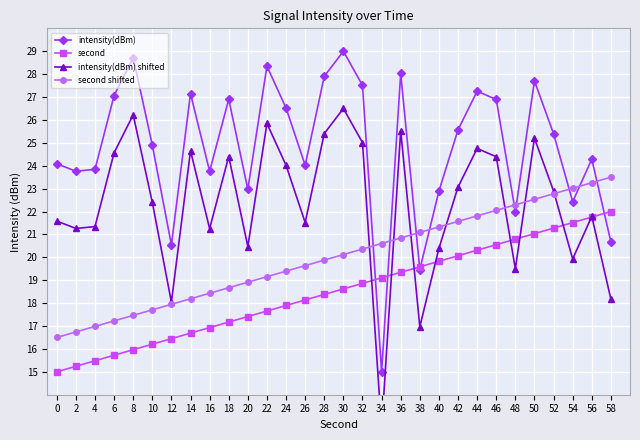

What is the lowest value of the intensity(dBm) series?

15.0